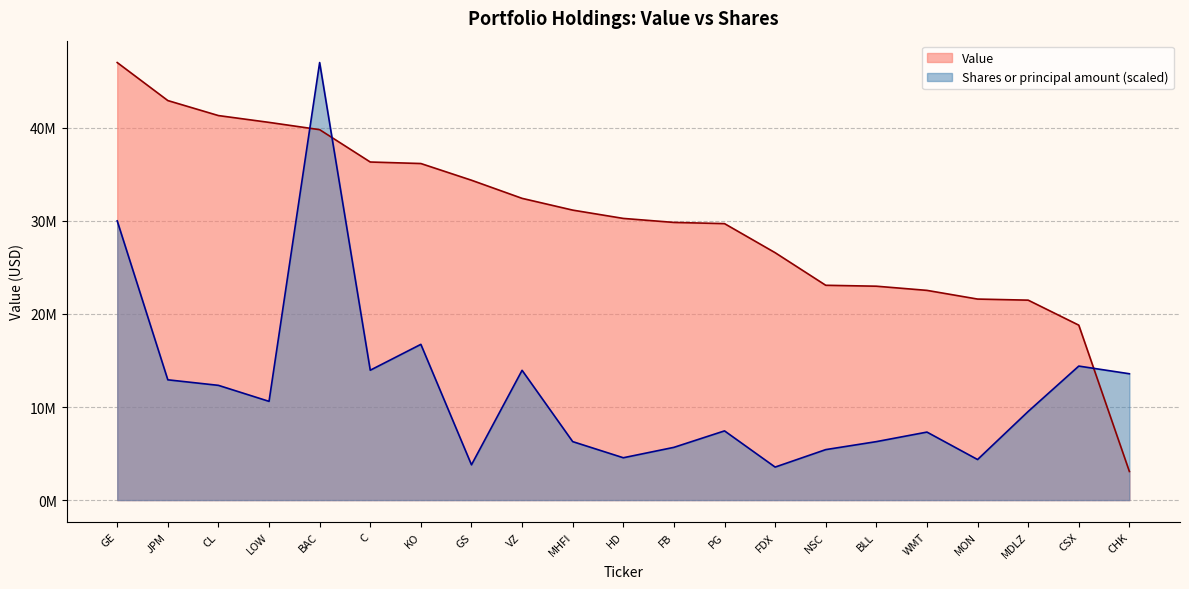

List the series in order of their overall mean, lowest first.

Shares or principal amount (scaled), Value